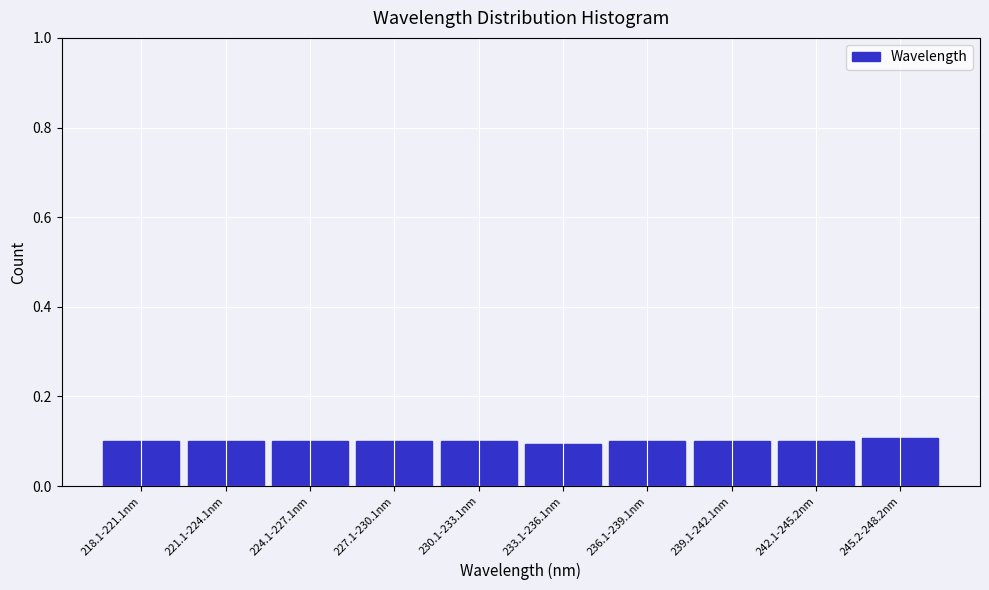

Reading left to right, extract all data points from this chart.

218.1-221.1nm=0.1	221.1-224.1nm=0.1	224.1-227.1nm=0.1	227.1-230.1nm=0.1	230.1-233.1nm=0.1	233.1-236.1nm=0.1	236.1-239.1nm=0.1	239.1-242.1nm=0.1	242.1-245.2nm=0.1	245.2-248.2nm=0.1